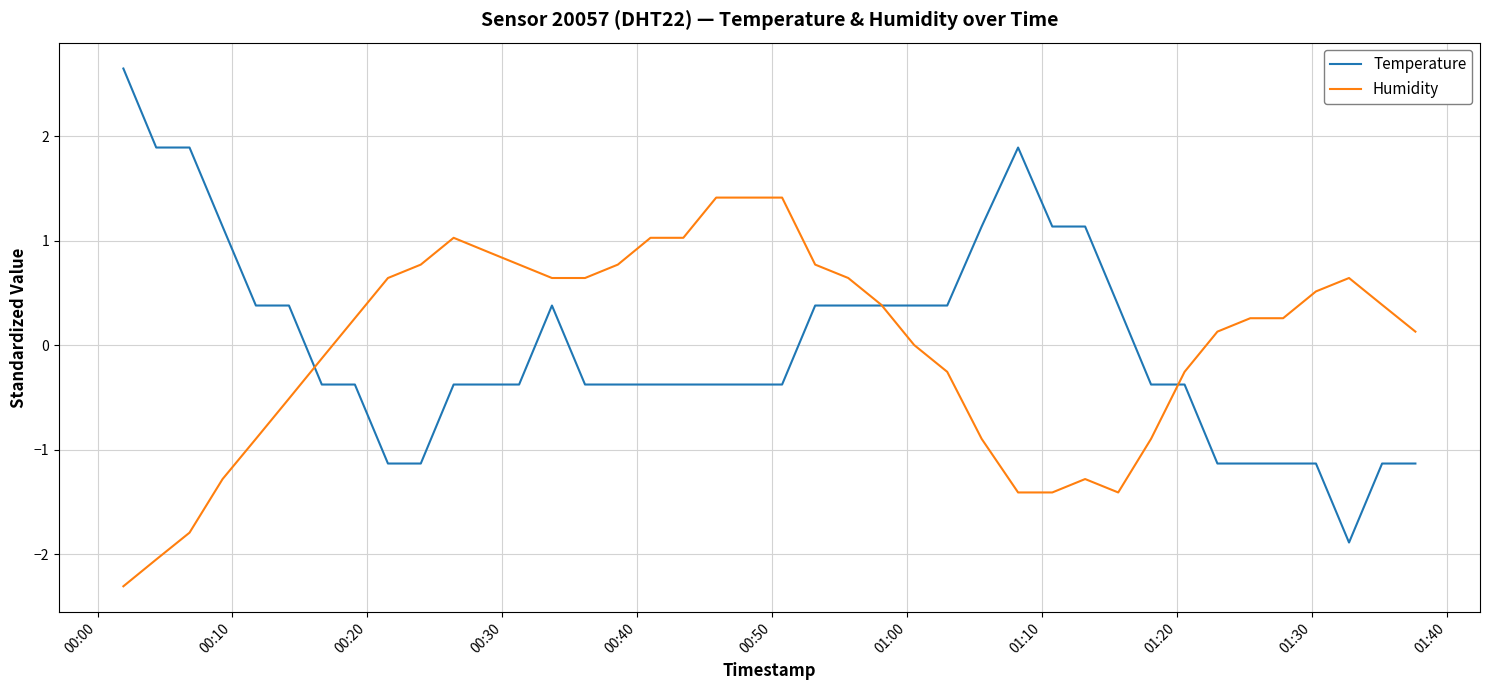

List the series in order of their peak value, lowest first.

Humidity, Temperature